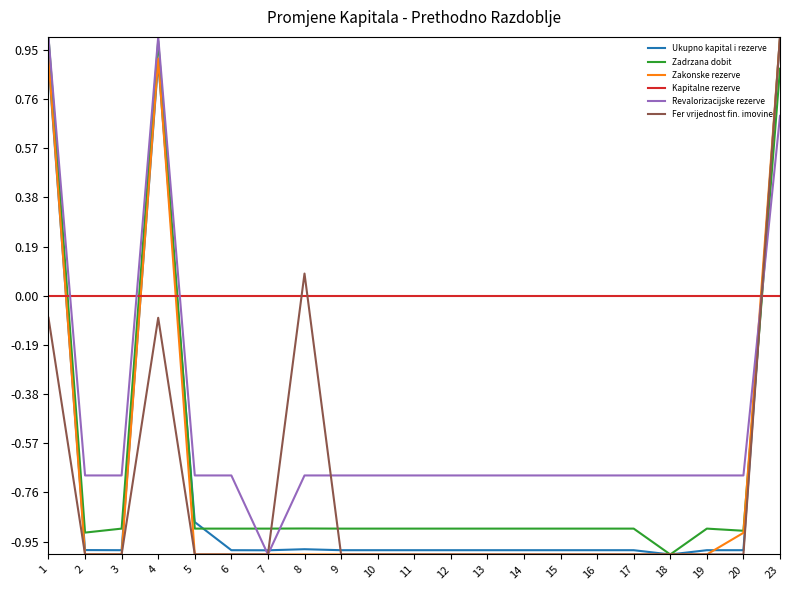

What is the spread (max minus min) of values at 23?

1.0